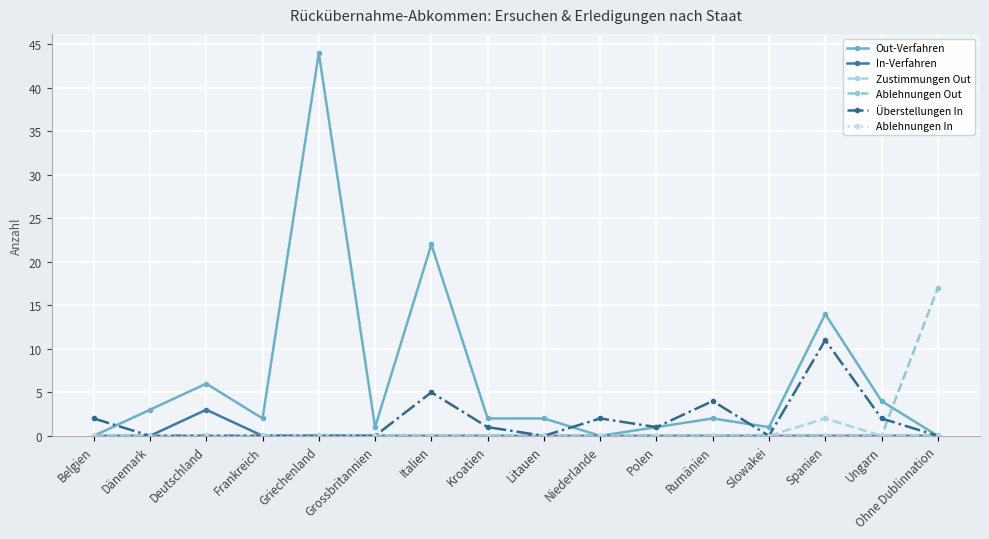

How many distinct data groups are displayed?

6